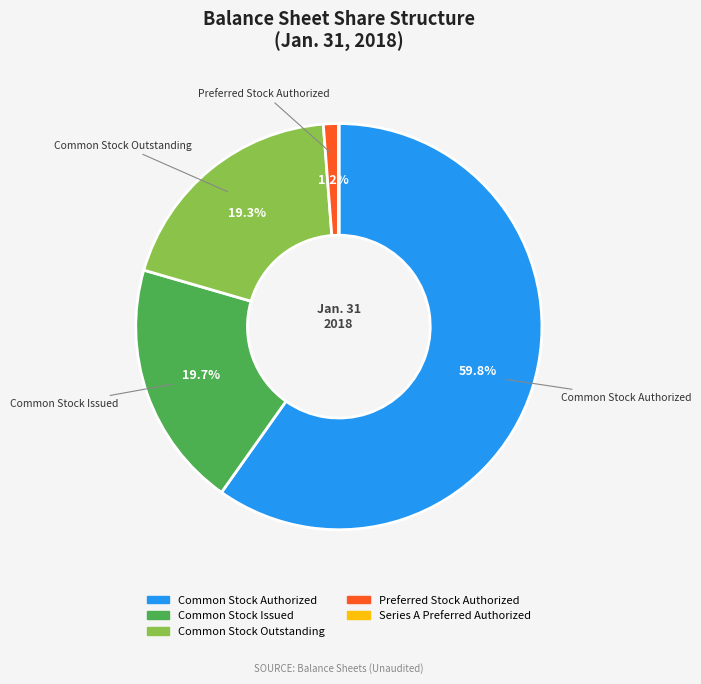

What is the ratio of the value at Common Stock Outstanding to the value at Common Stock Issued?

1.0